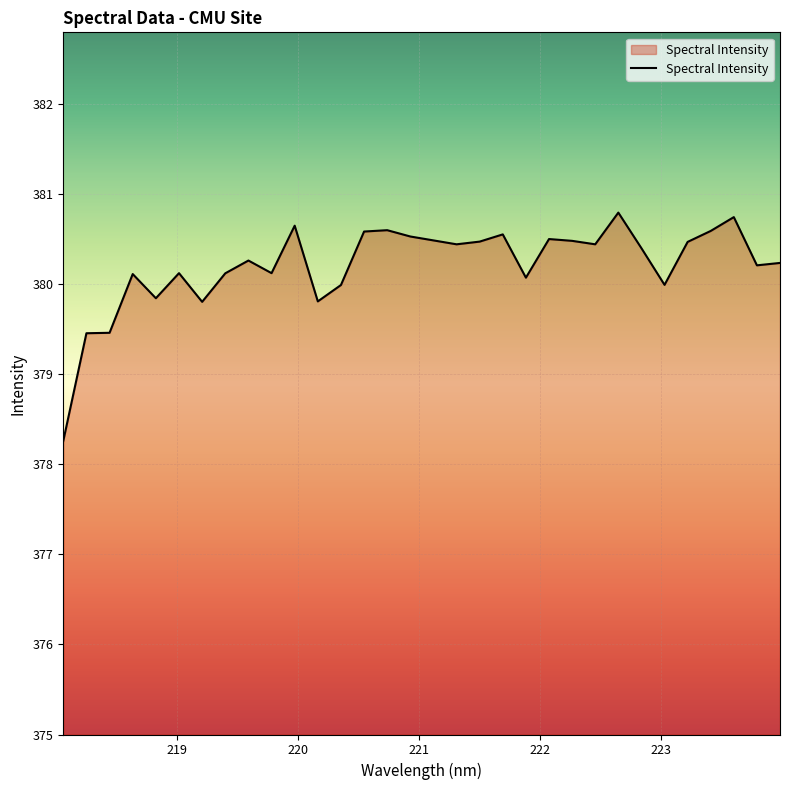

What is the maximum value shown in the chart?

380.8